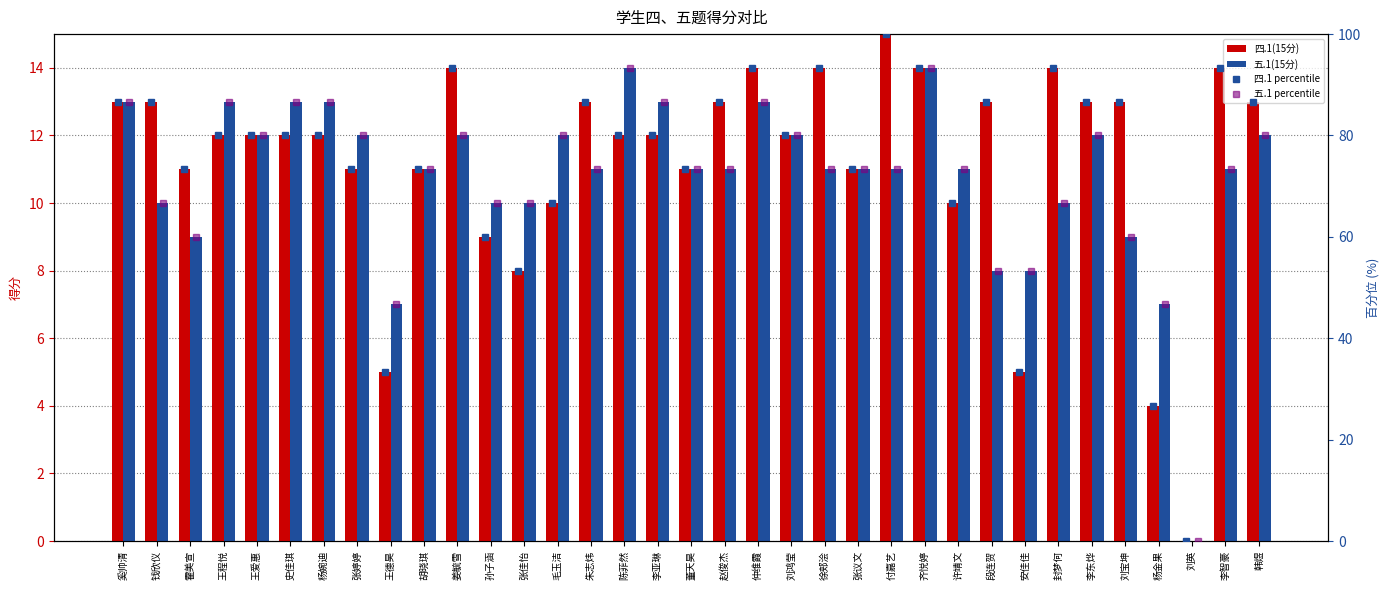

The value of 五.1 percentile at 李亚琳 is 125.1. True or false?

False